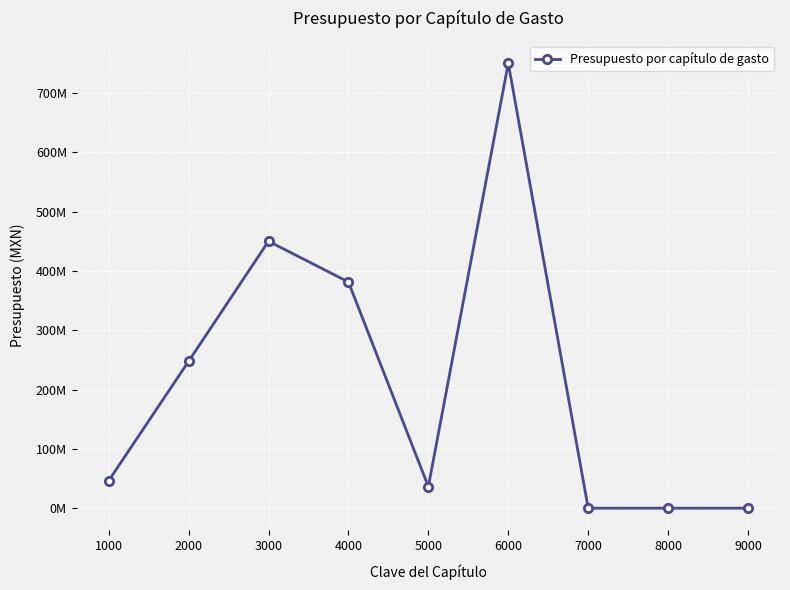

What is the maximum value shown in the chart?

750000000